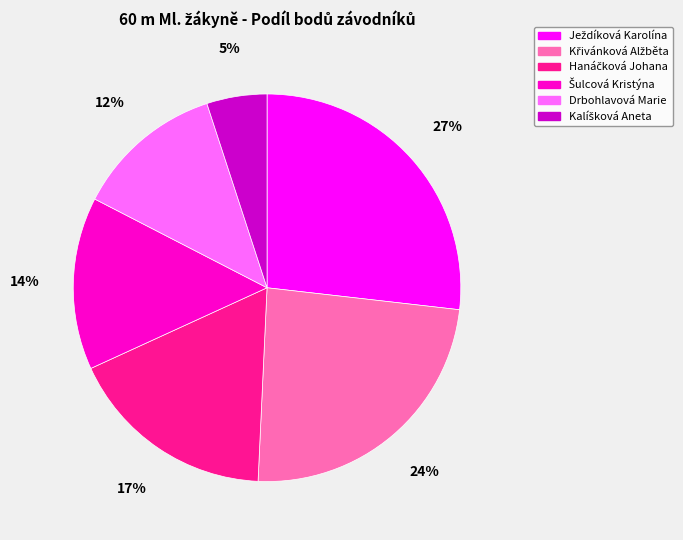

To the nearest percent, what is the difference between the largest and smallest slice percentages?

22%